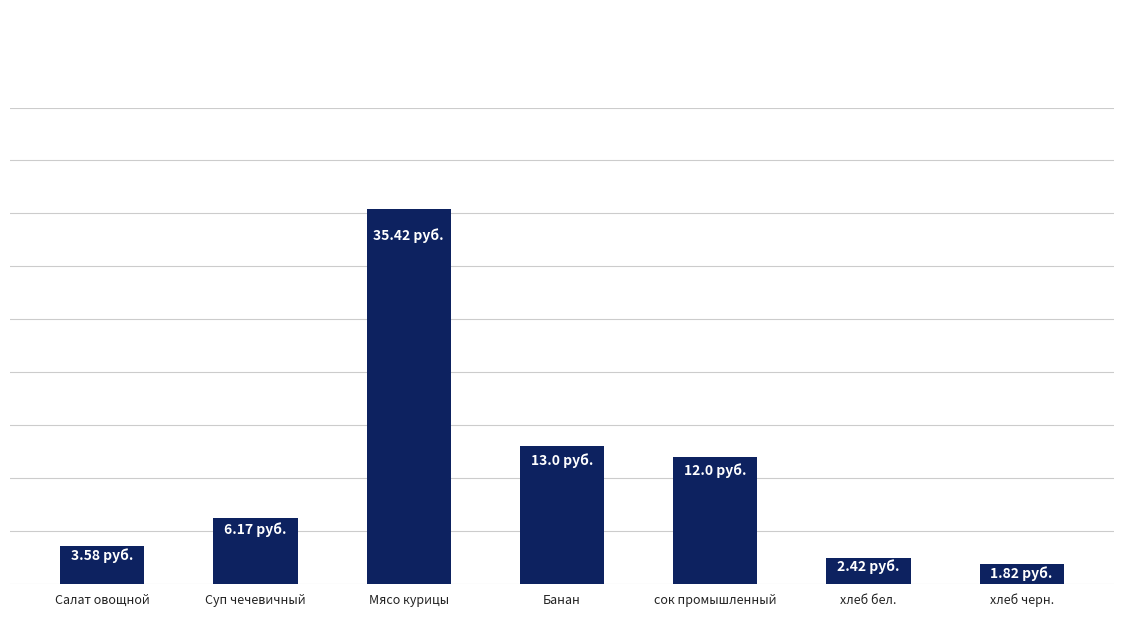

Rank the categories by value from highest to lowest.

Мясо курицы, Банан, сок промышленный, Суп чечевичный, Салат овощной, хлеб бел., хлеб черн.